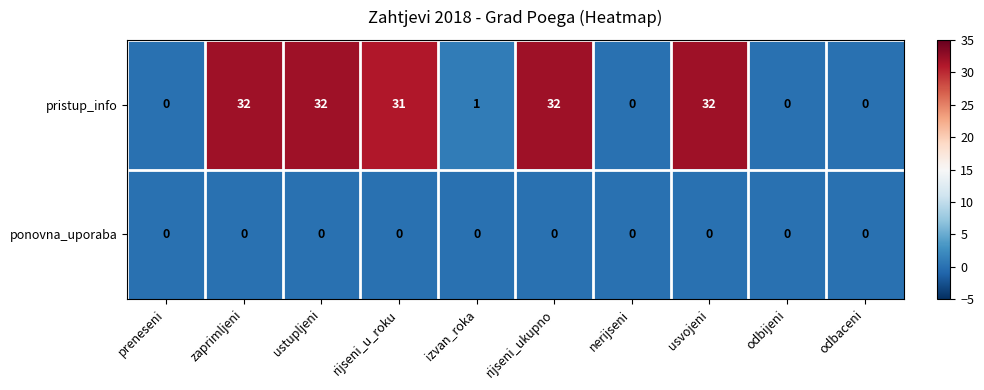

Rank the series by their maximum value, from highest to lowest.

pristup_info, ponovna_uporaba